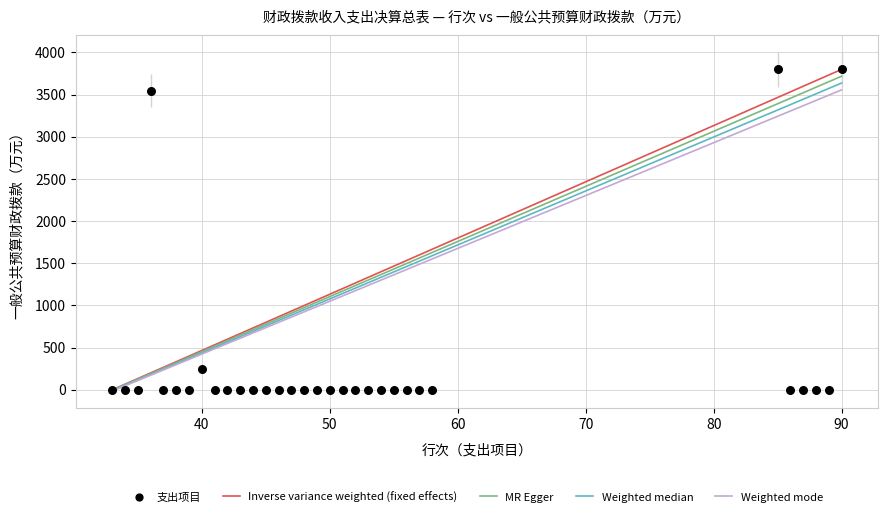

What is the range of X values (max minus min)?

57.0